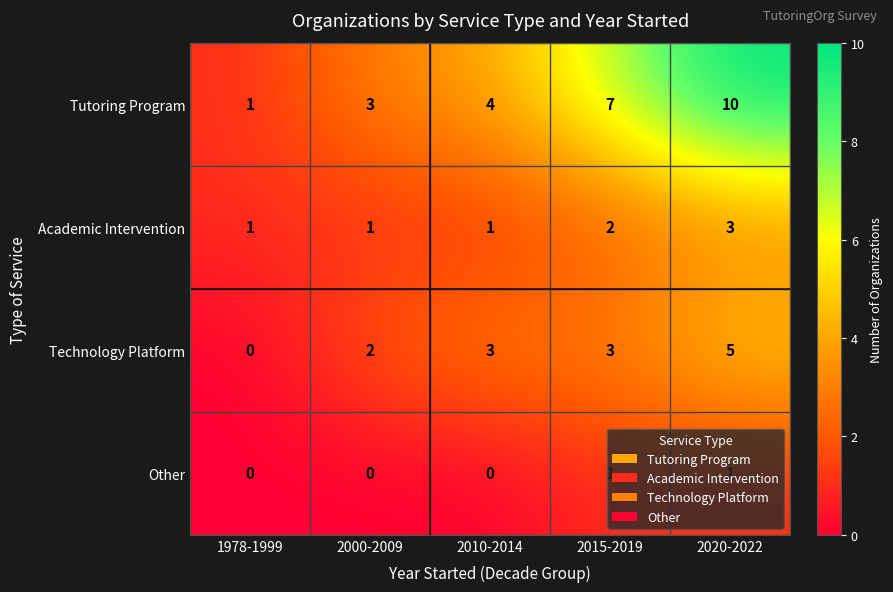

How many Academic Intervention values are between 1 and 2?

4